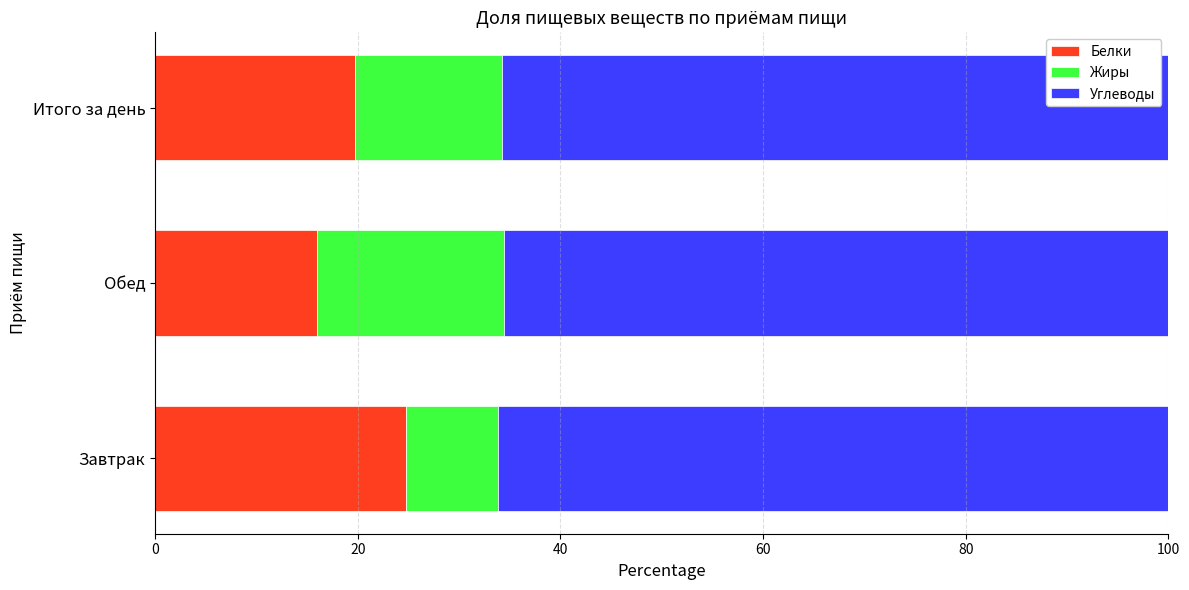

What is the total value across all series at Завтрак?

100.0